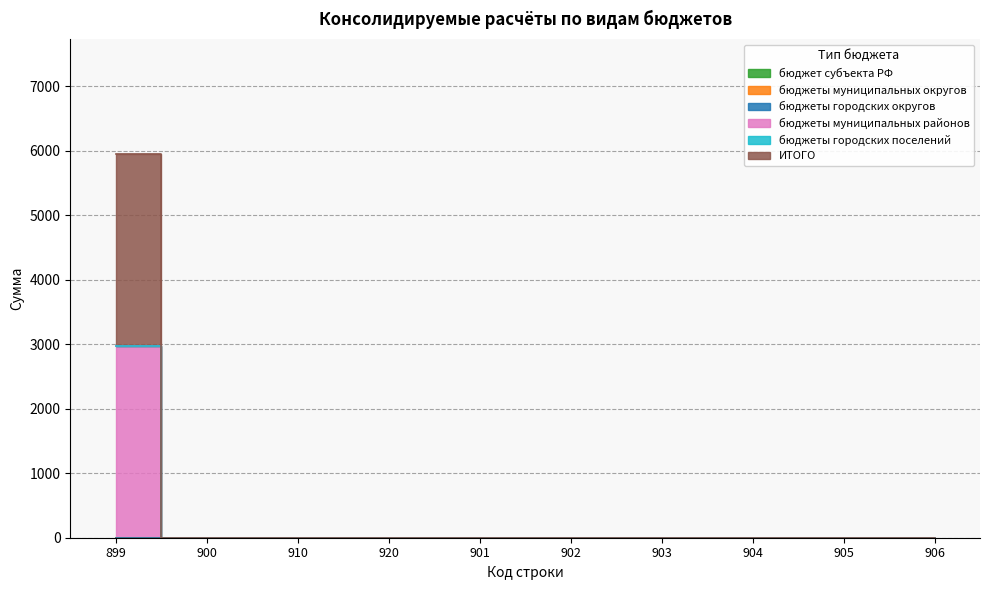

How many lines are shown in the chart?

6